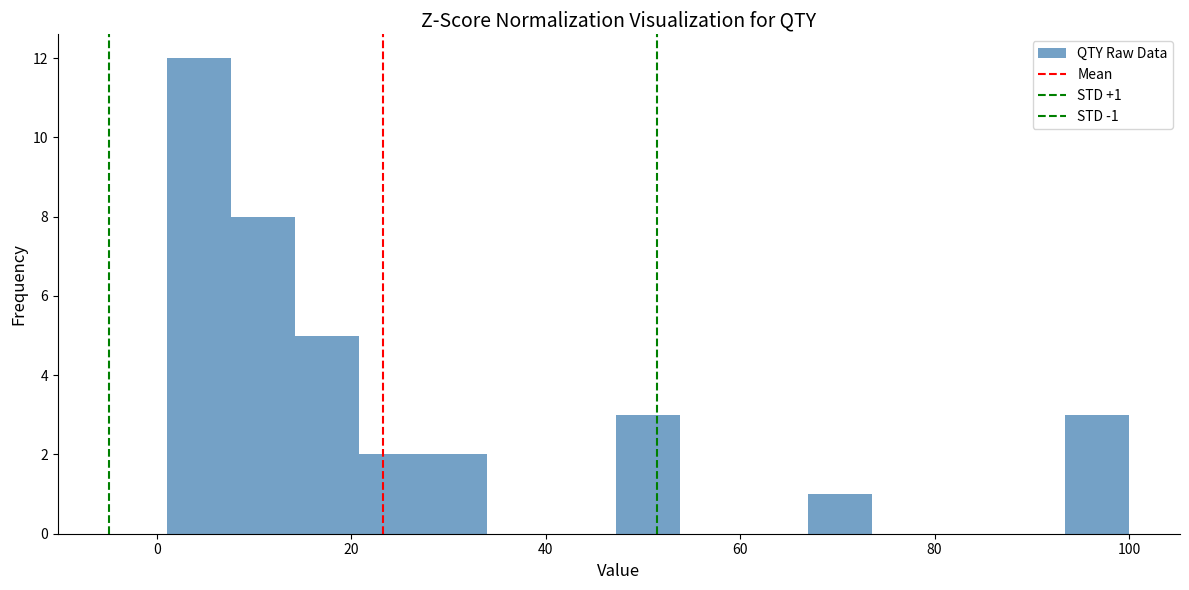

Read against the x-axis, roughly where is the centre of the tallest bar?

4